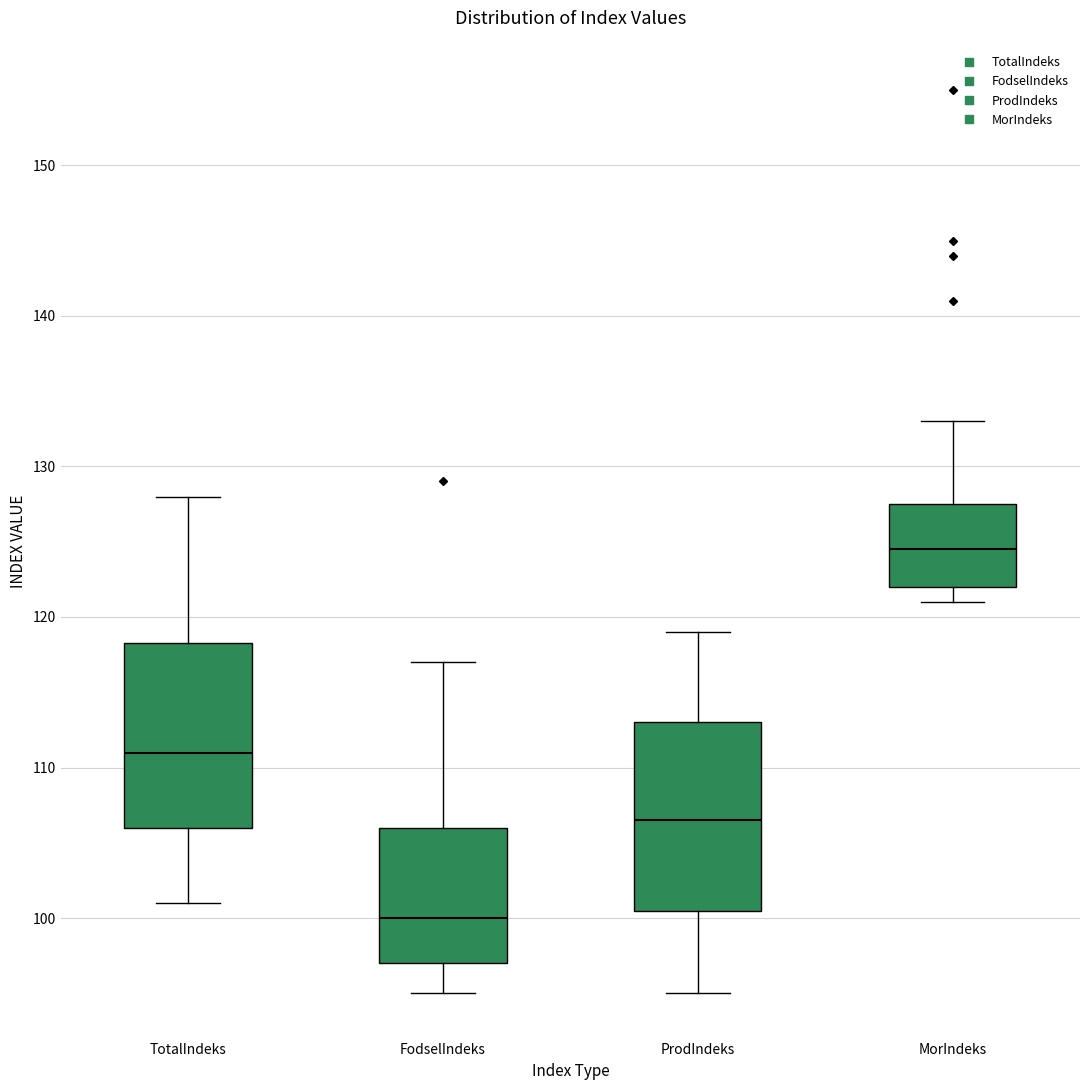

Reading left to right, read every box against the y-axis: the position of its median line, the range the box covers, and the ends of its whiskers. The values are not printed on the chart, so give them approximately, as read against the axis.

TotalIndeks: median 111, box 106 to 118, whiskers 101 to 128
FodselIndeks: median 100, box 97 to 106, whiskers 95 to 117
ProdIndeks: median 107, box 101 to 113, whiskers 95 to 119
MorIndeks: median 125, box 122 to 128, whiskers 121 to 133